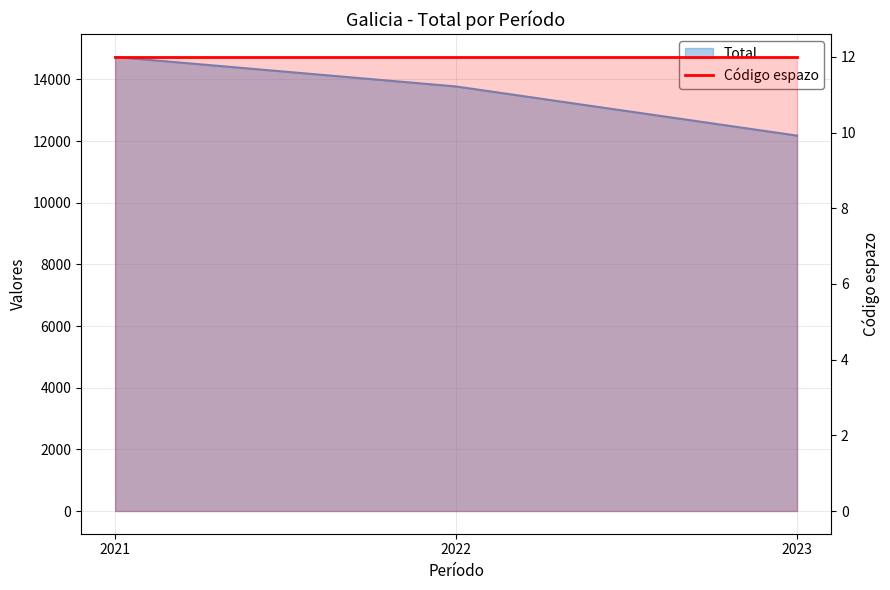

What is the average value?

13559